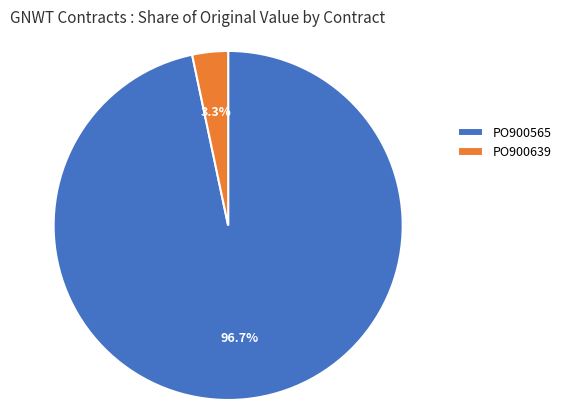

Which slice is the largest?

PO900565